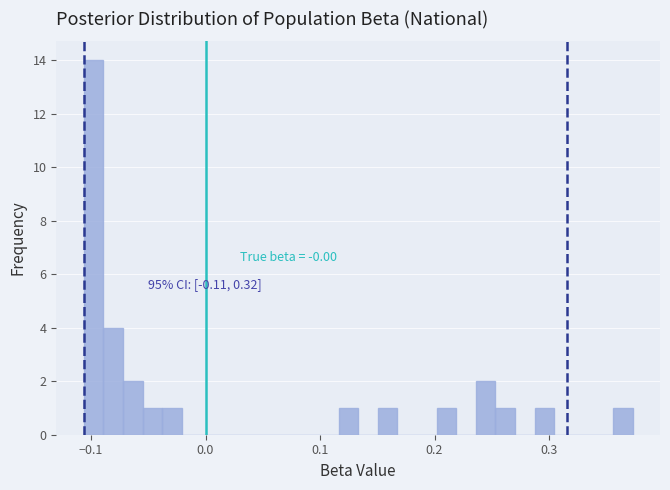

Around what value on the x-axis is the tallest bar? Give the approximate position of its centre, as read against the axis.

-0.10